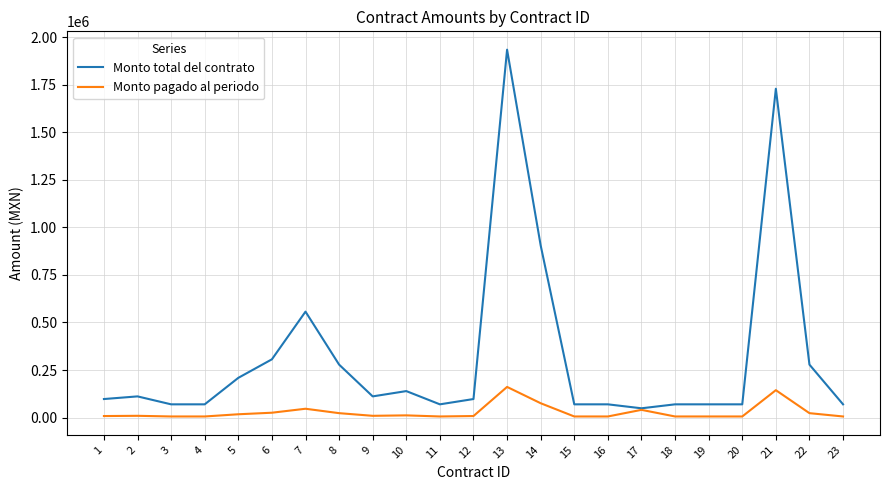

At 15, list the series in order from largest to smallest.

Monto total del contrato, Monto pagado al periodo